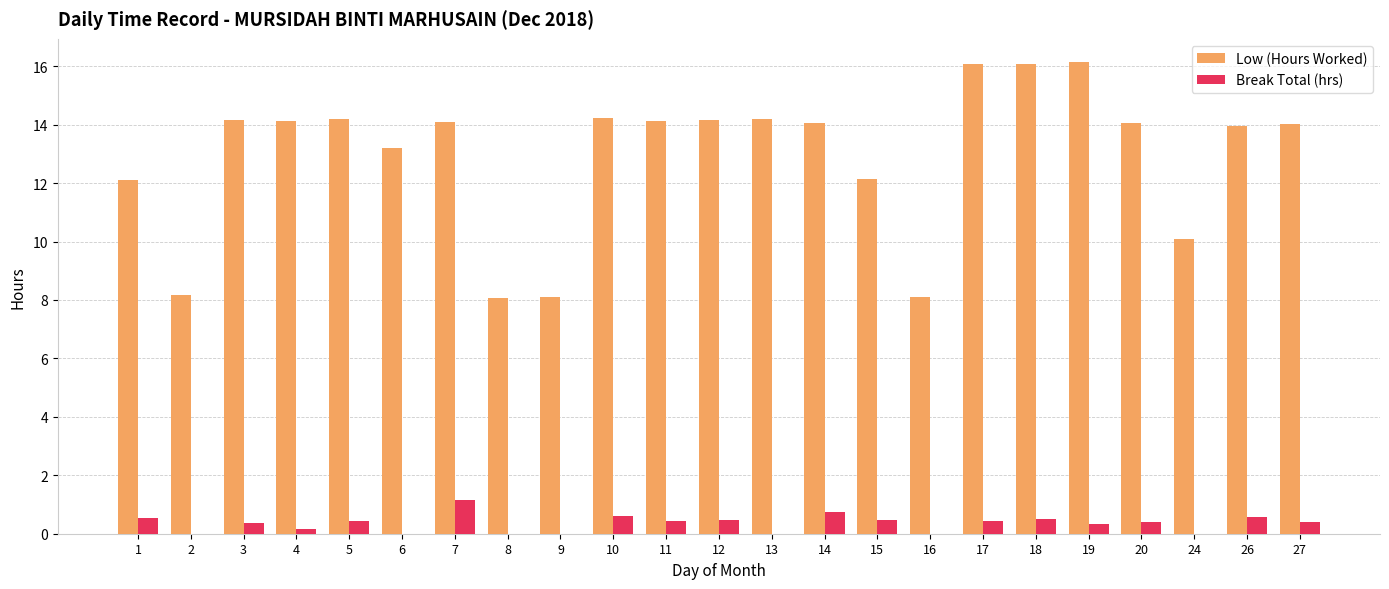

Count the number of categories in the chart.

23